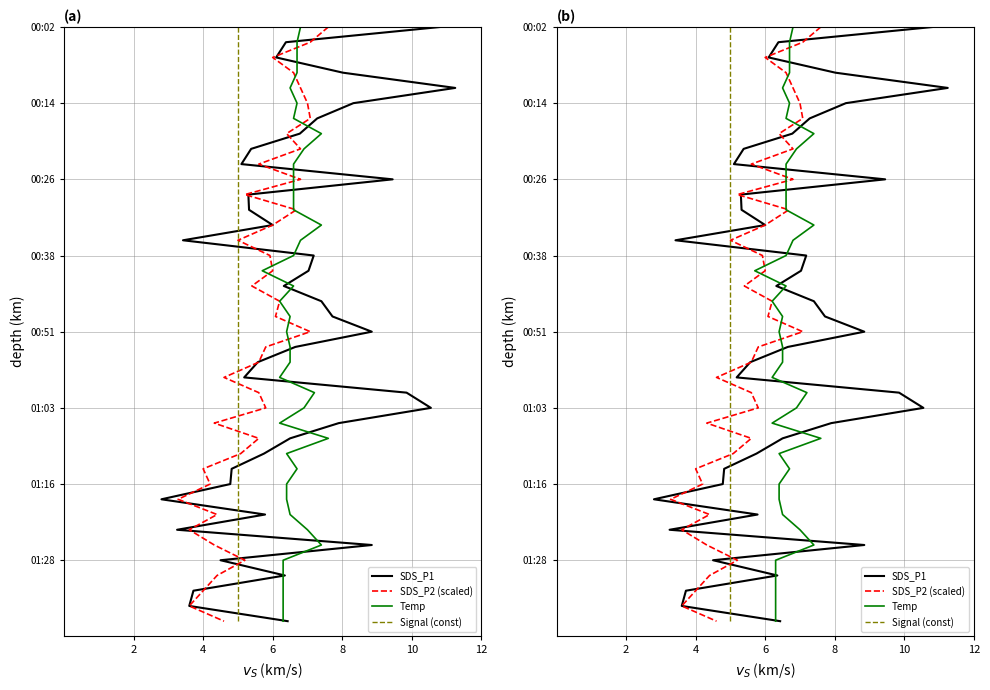

What is the sum of all Signal (const) values?

780